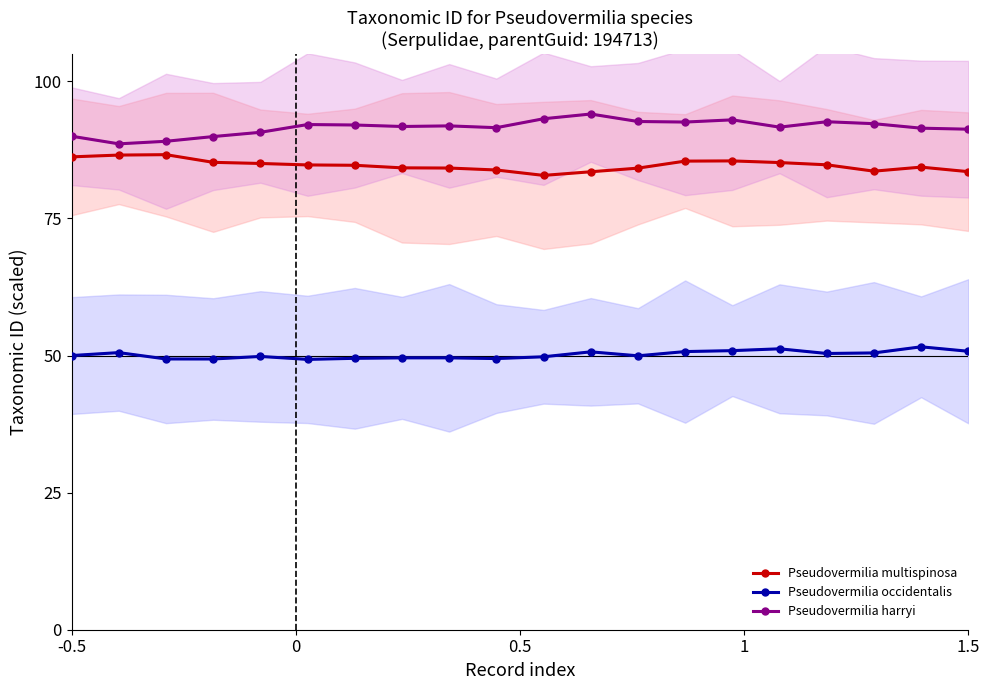

True or false: Pseudovermilia harryi and Pseudovermilia multispinosa cross at least once.

False